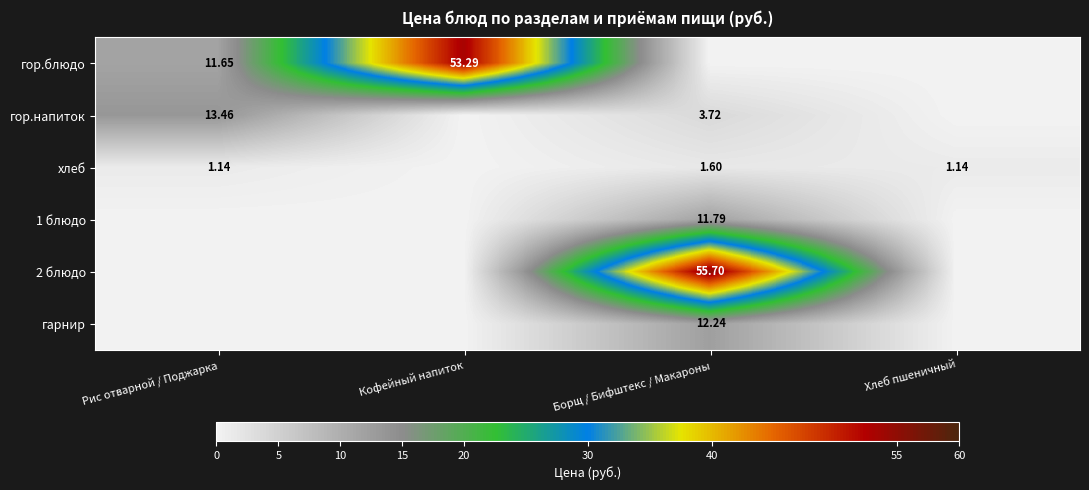

How many data points in хлеб are less than 1?

1